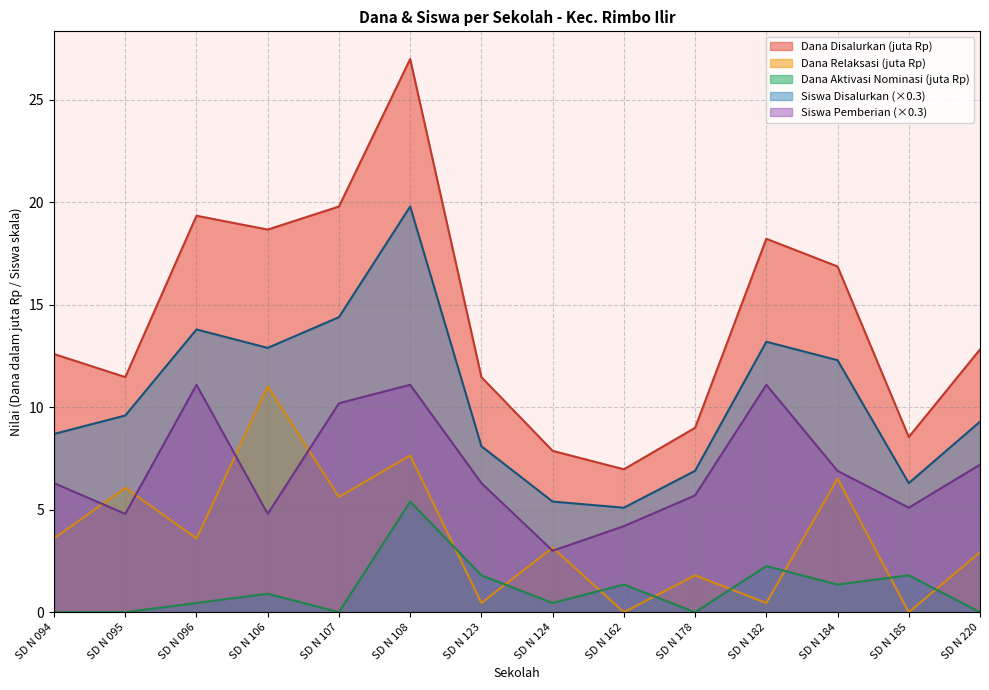

Rank the series by their average value, from lowest to highest.

Dana Aktivasi Nominasi (juta Rp), Dana Relaksasi (juta Rp), Siswa Pemberian (×0.3), Siswa Disalurkan (×0.3), Dana Disalurkan (juta Rp)